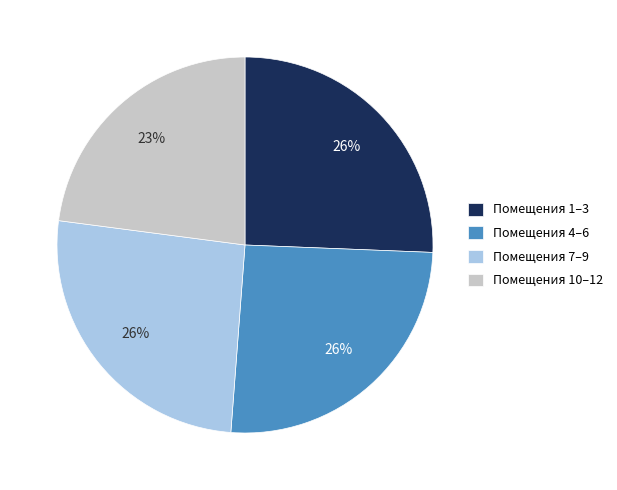

Which slice is the smallest?

Помещения 10–12